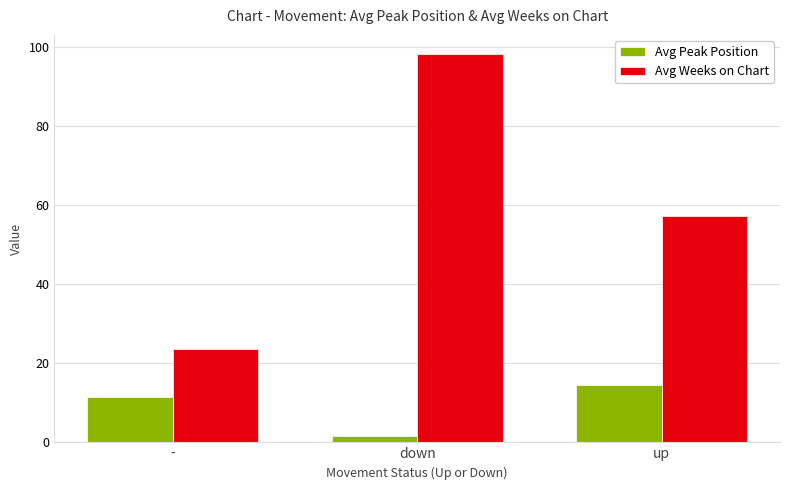

Is it true that Avg Peak Position equals 1.5 at down?

True